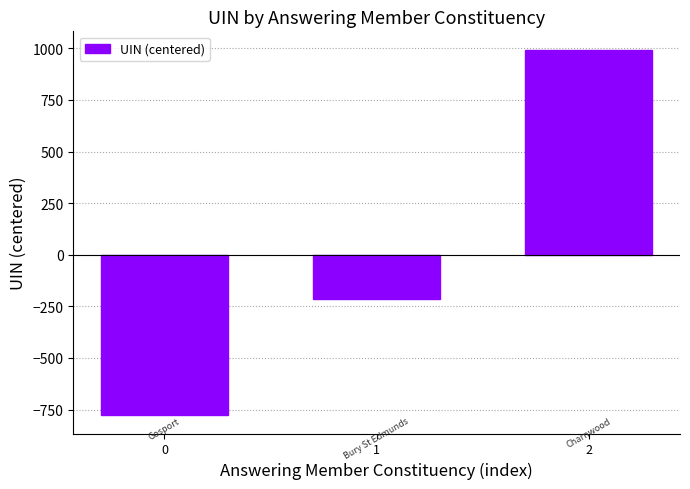

What value does the data have at 2?

993.5